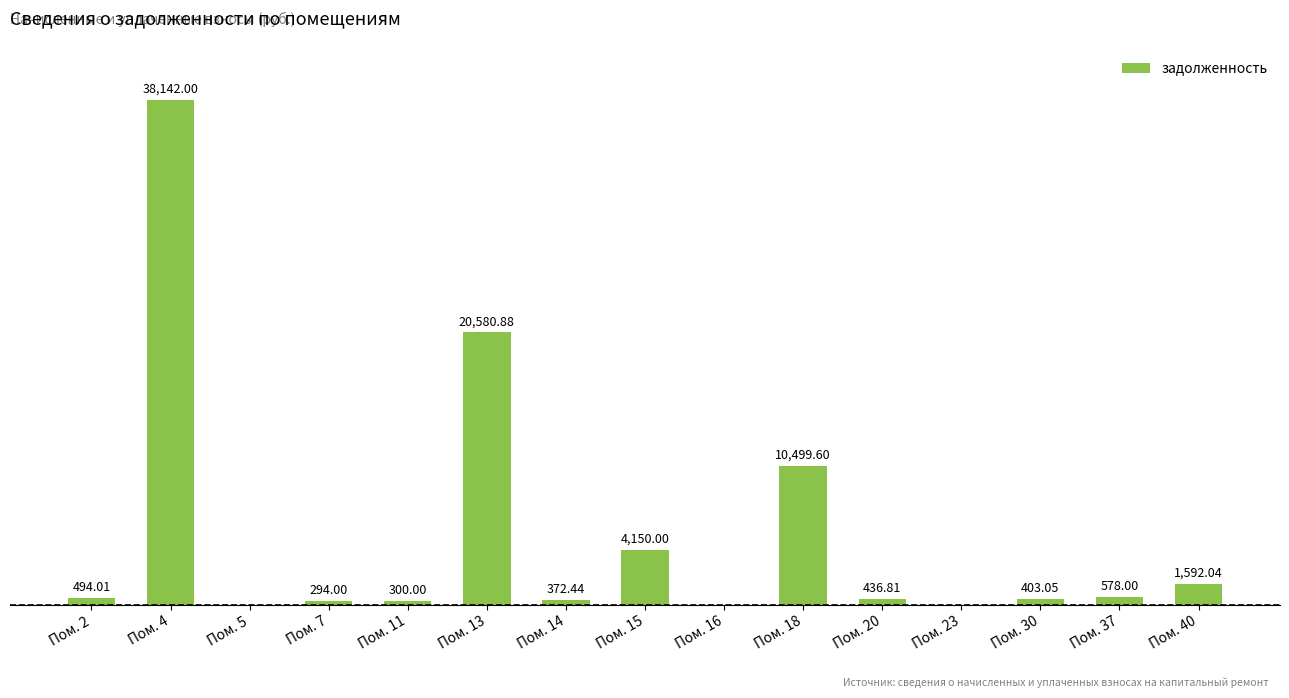

Between Пом. 11 and Пом. 15, which is larger?

Пом. 15